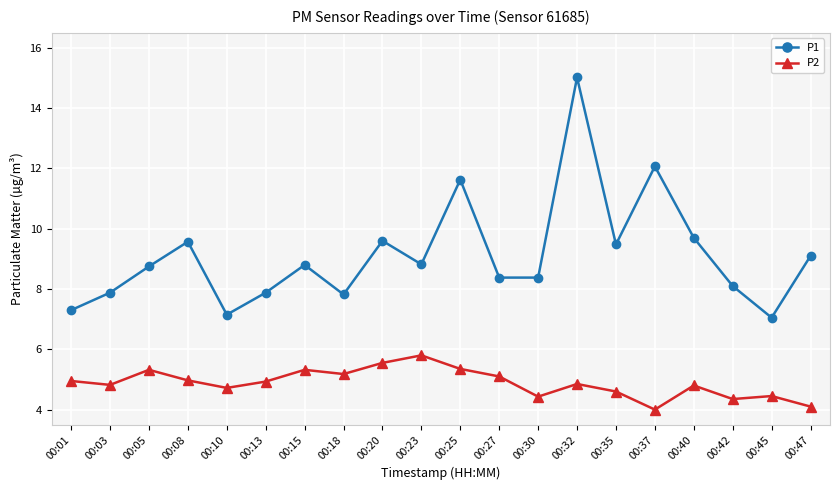

What is the sum of all P2 values?

97.6